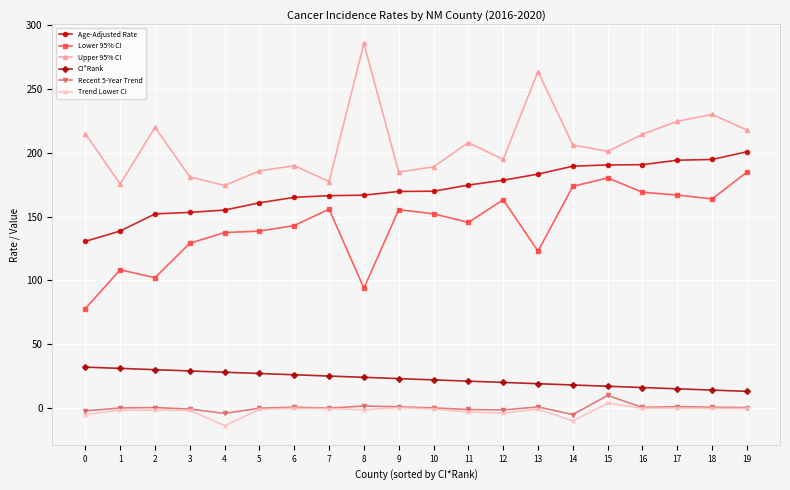

At which label does Upper 95% CI reach its peak?

8